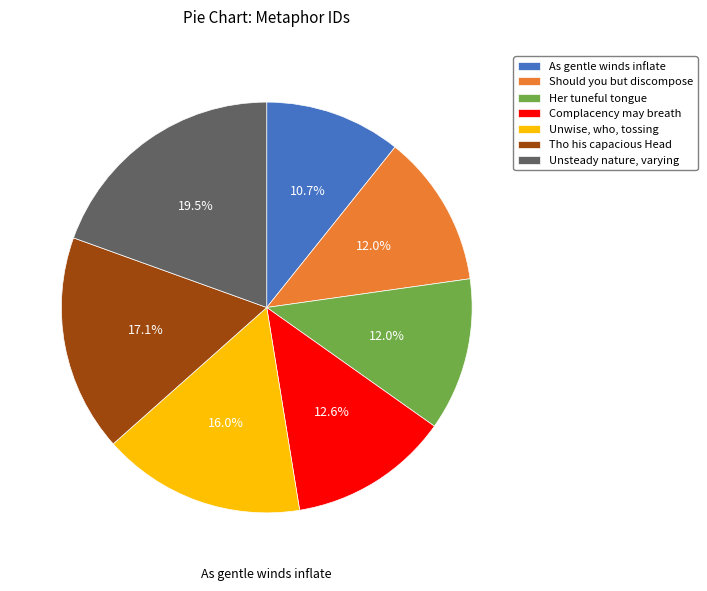

Is it true that Should you but discompose is 12% of the pie?

True